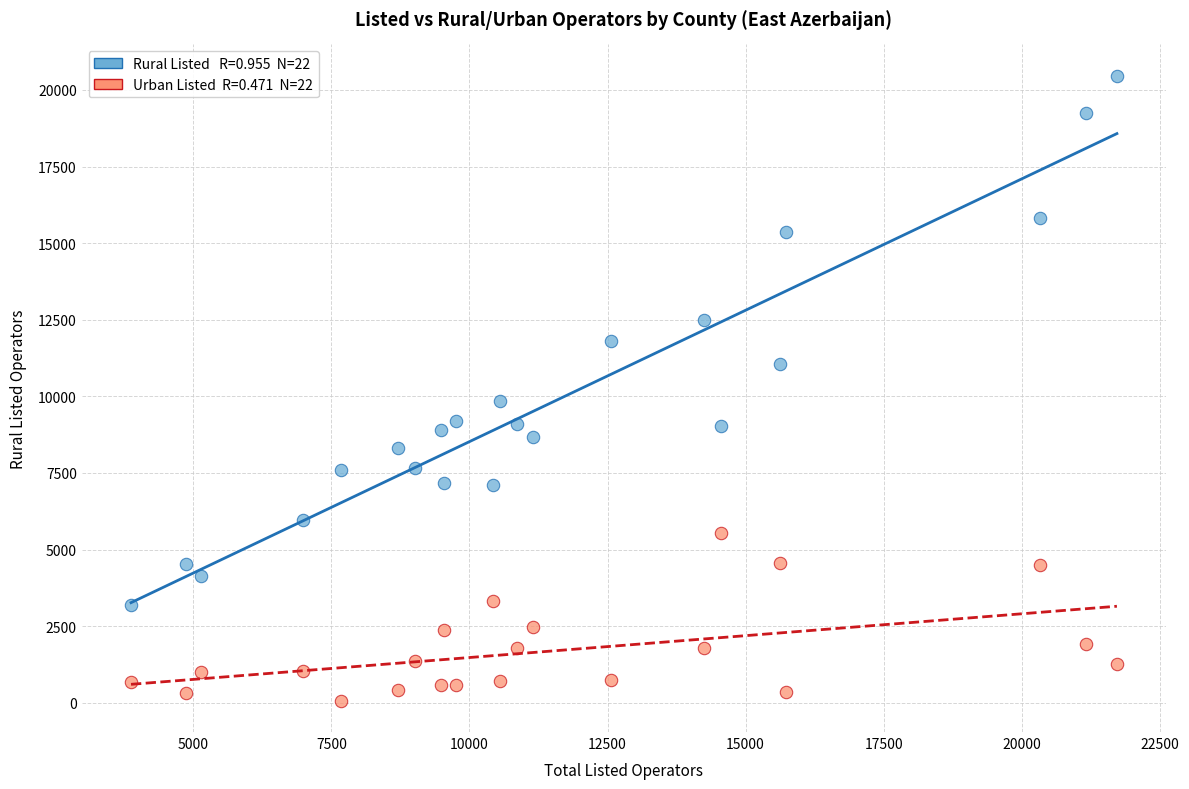

Across all series, what Y value is closest to 10265?

9840